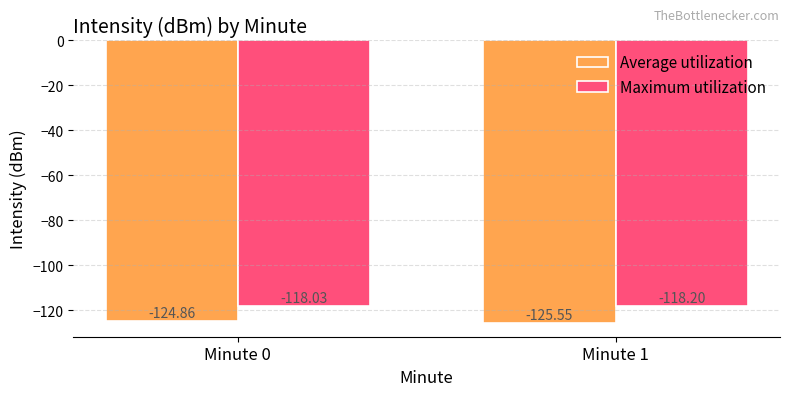

Is it true that Maximum utilization equals -71.5 at Minute 0?

False